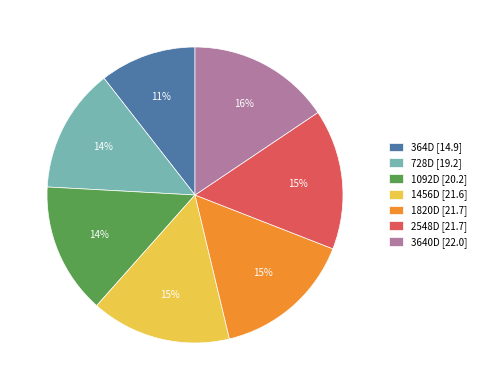

How many segments does this pie chart have?

7